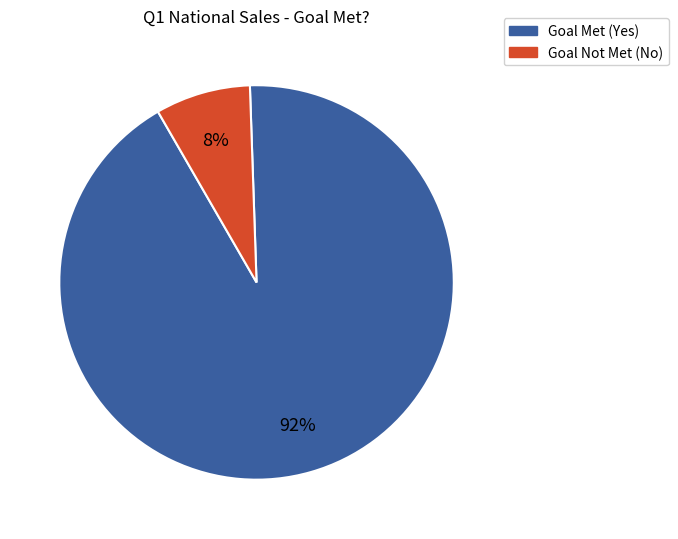

To the nearest percent, what is the average slice percentage?

50%